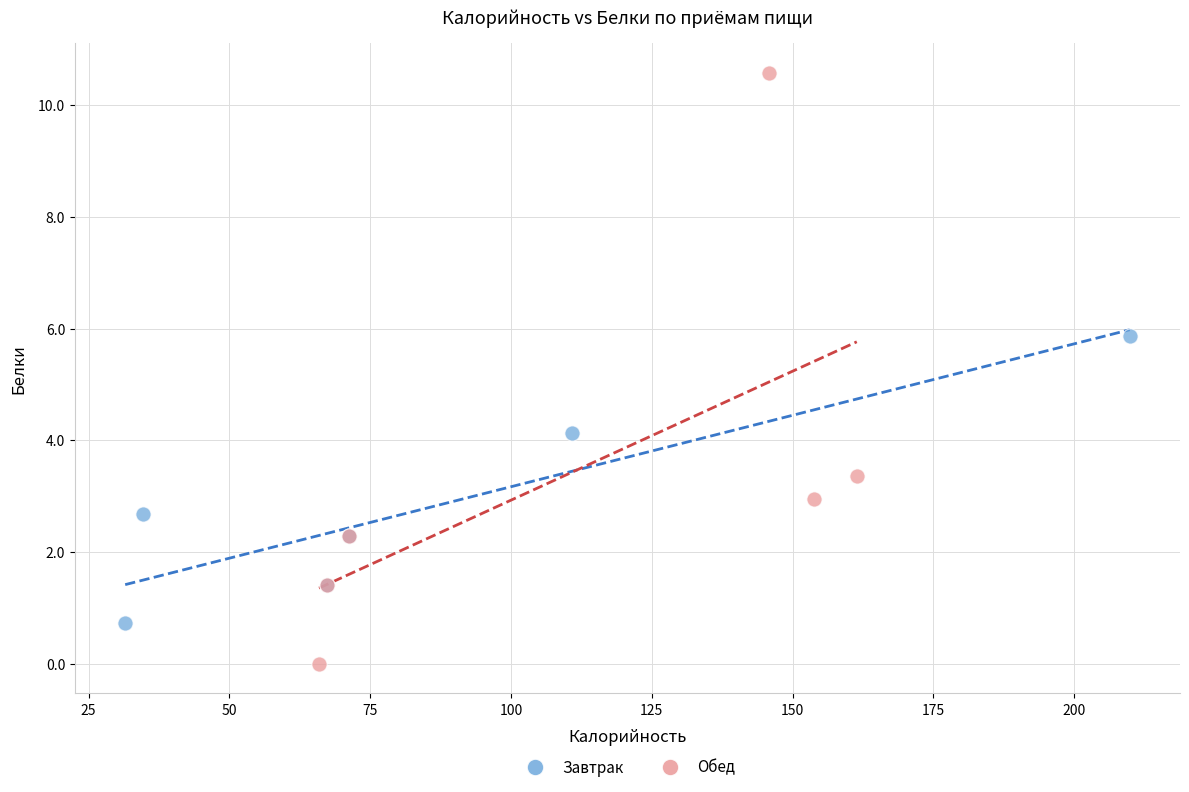

Which series reaches the minimum Y coordinate?

Обед